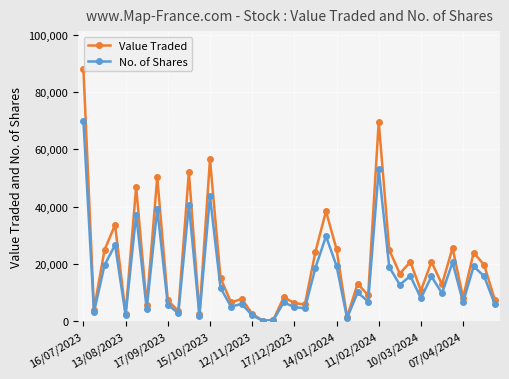

Which series has the largest total across all categories?

Value Traded